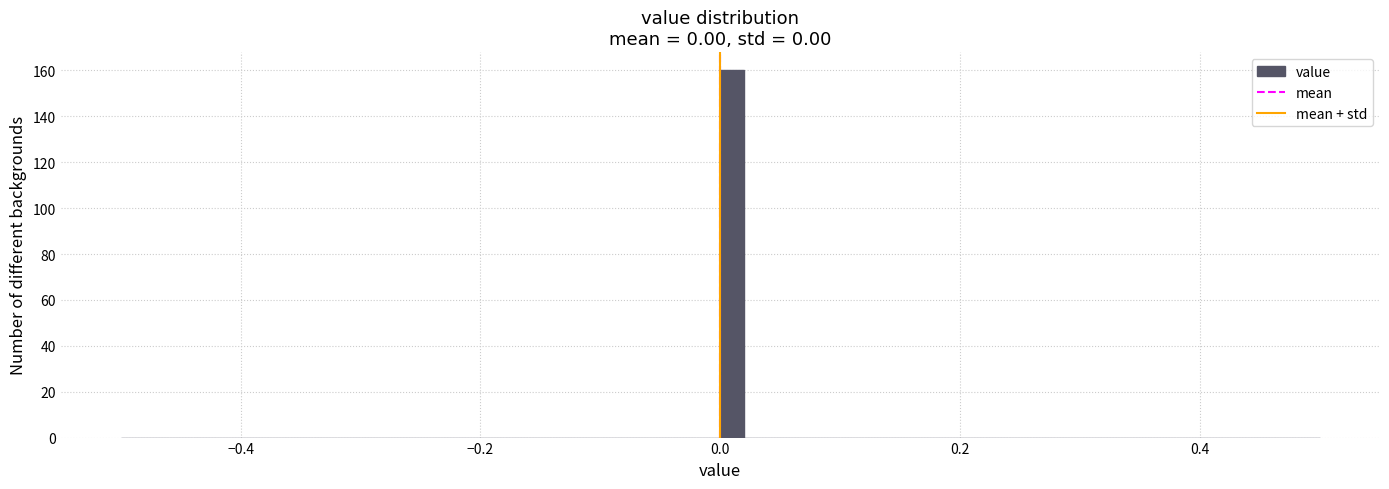

Around what value on the x-axis is the tallest bar? Give the approximate position of its centre, as read against the axis.

0.02